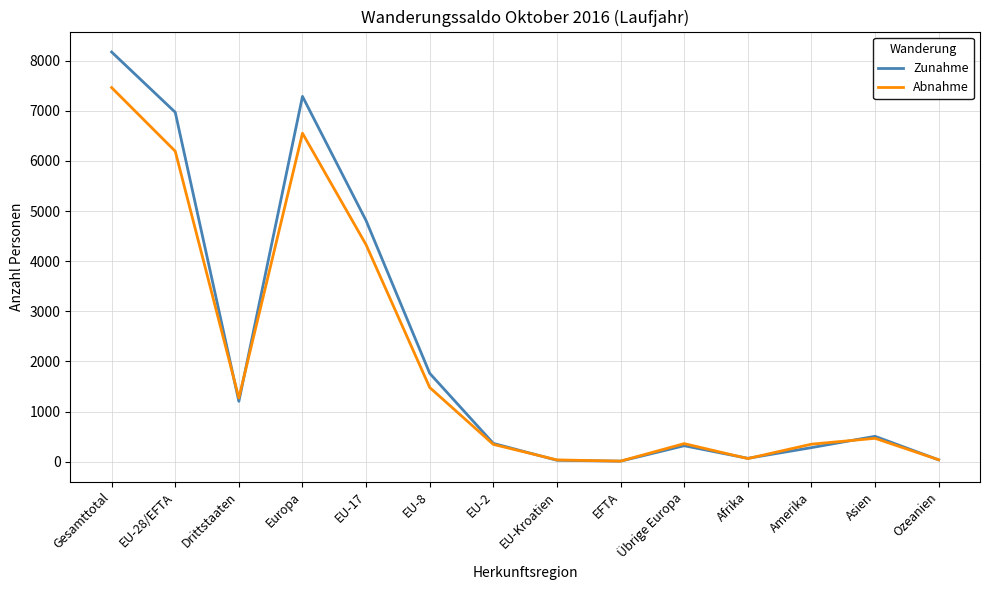

Rank the series at Gesamttotal from lowest to highest value.

Abnahme, Zunahme